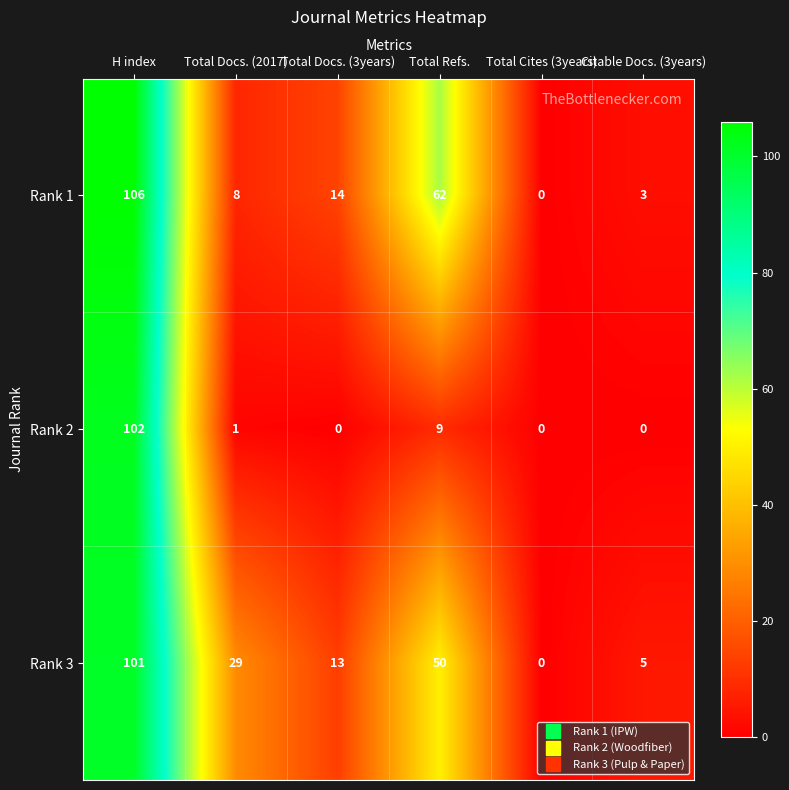

Rank the series at Total Refs. from lowest to highest value.

Rank 2, Rank 3, Rank 1